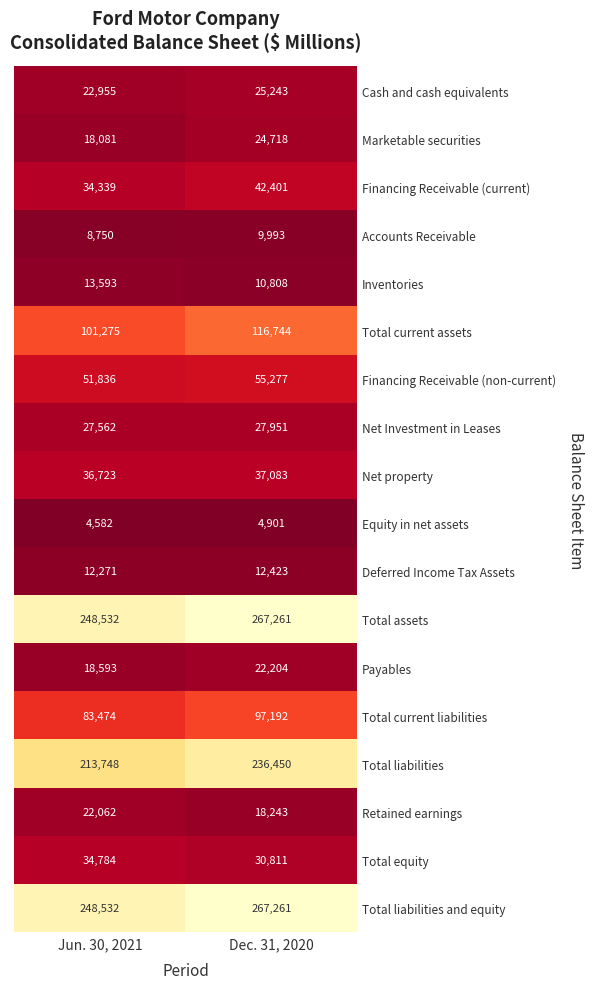

Count the number of categories in the chart.

2